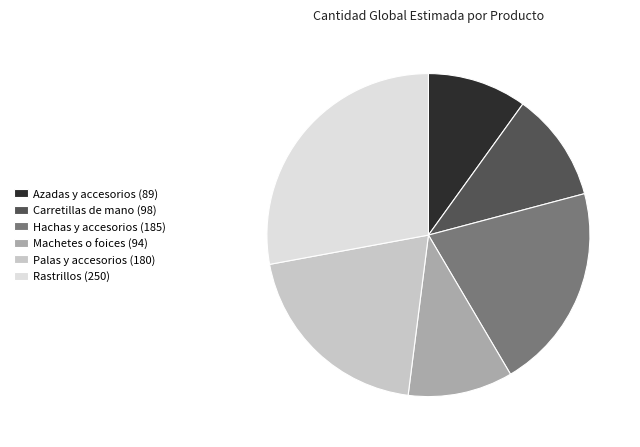

Is it true that Palas y accesorios is 26% of the pie?

False